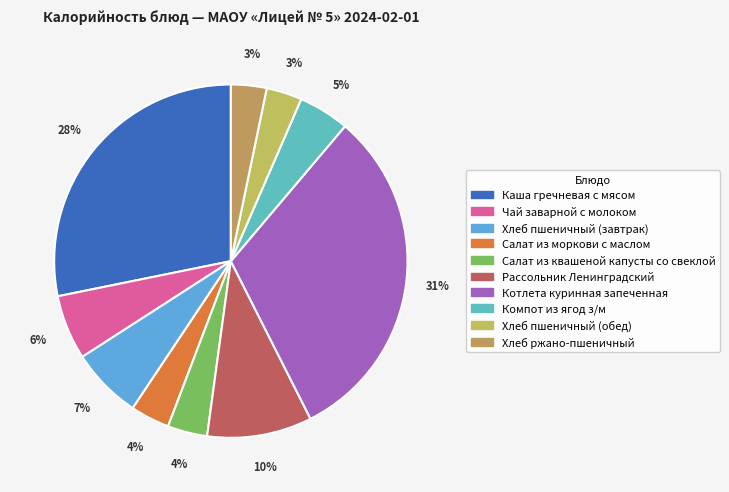

Is it true that Компот из ягод з/м is 14% of the pie?

False